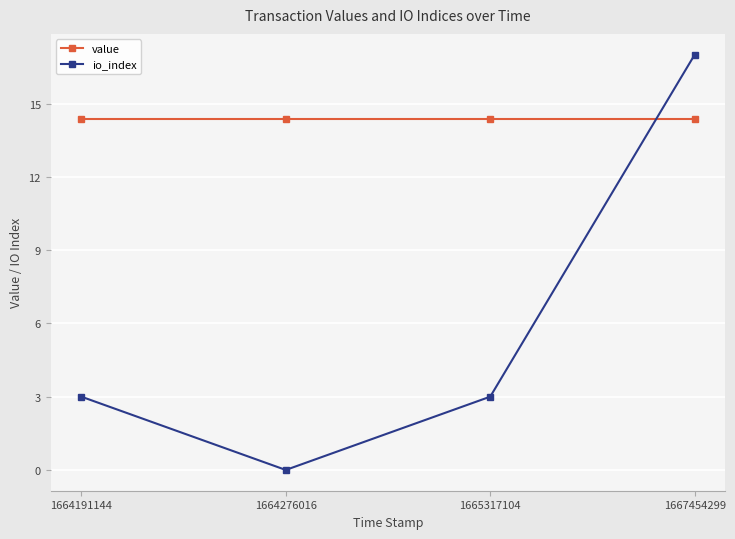

Which series has the largest total across all categories?

value